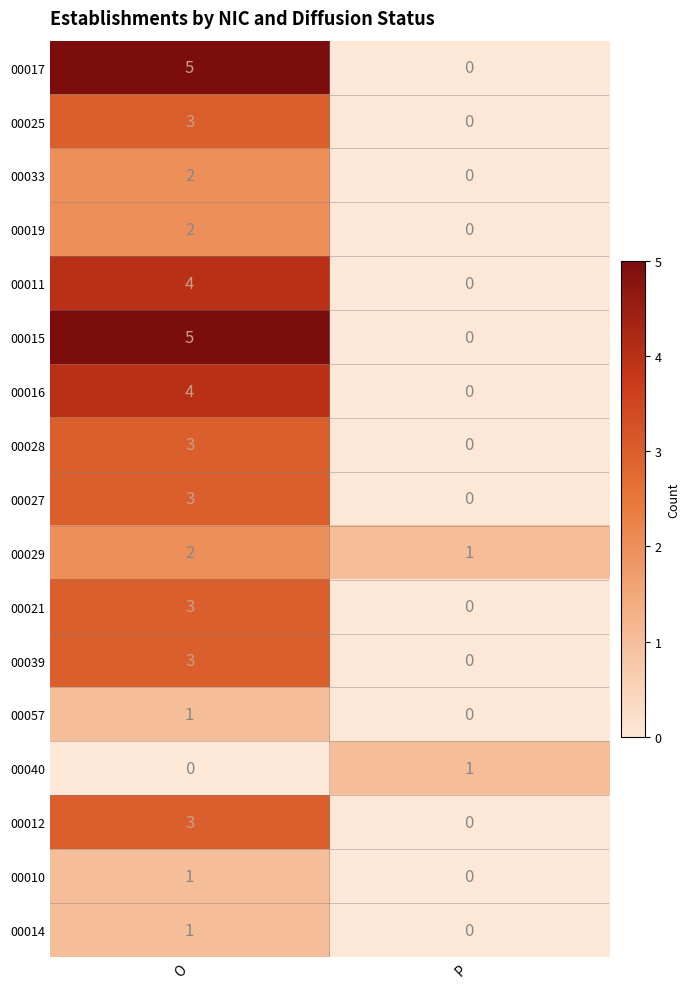

At which category is the sum across all series the highest?

O